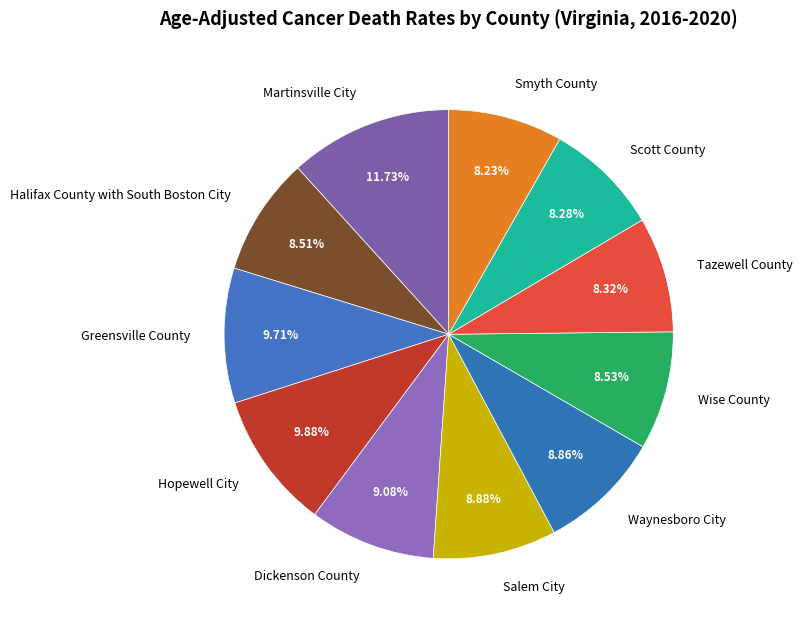

To the nearest percent, what is the difference between the largest and smallest slice percentages?

3%